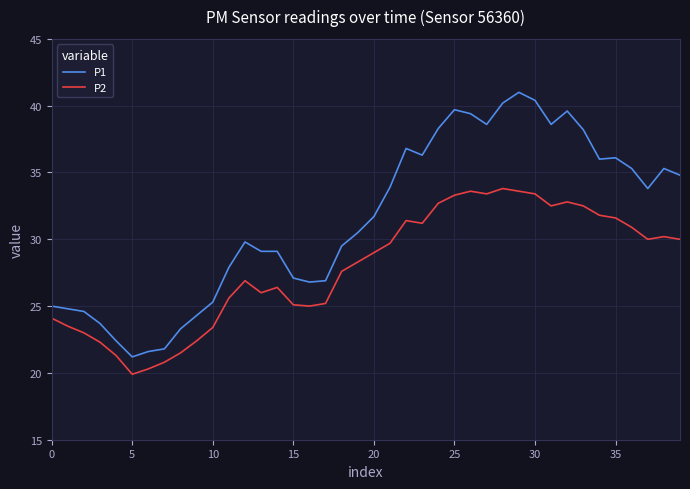

True or false: P2 and P1 cross at least once.

False